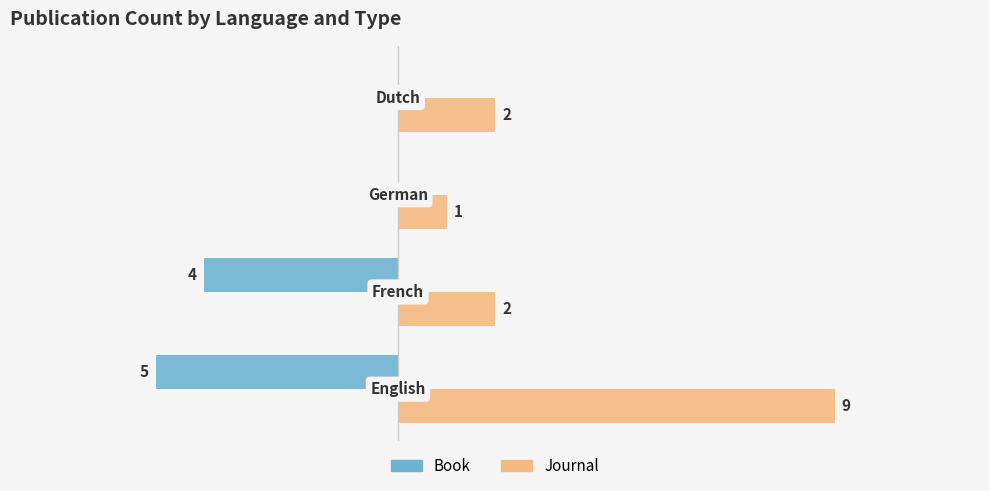

Which series has the largest total across all categories?

Journal